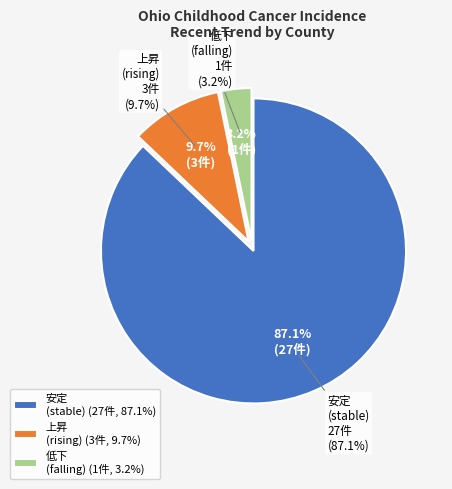

What is the largest slice in the pie chart?

stable